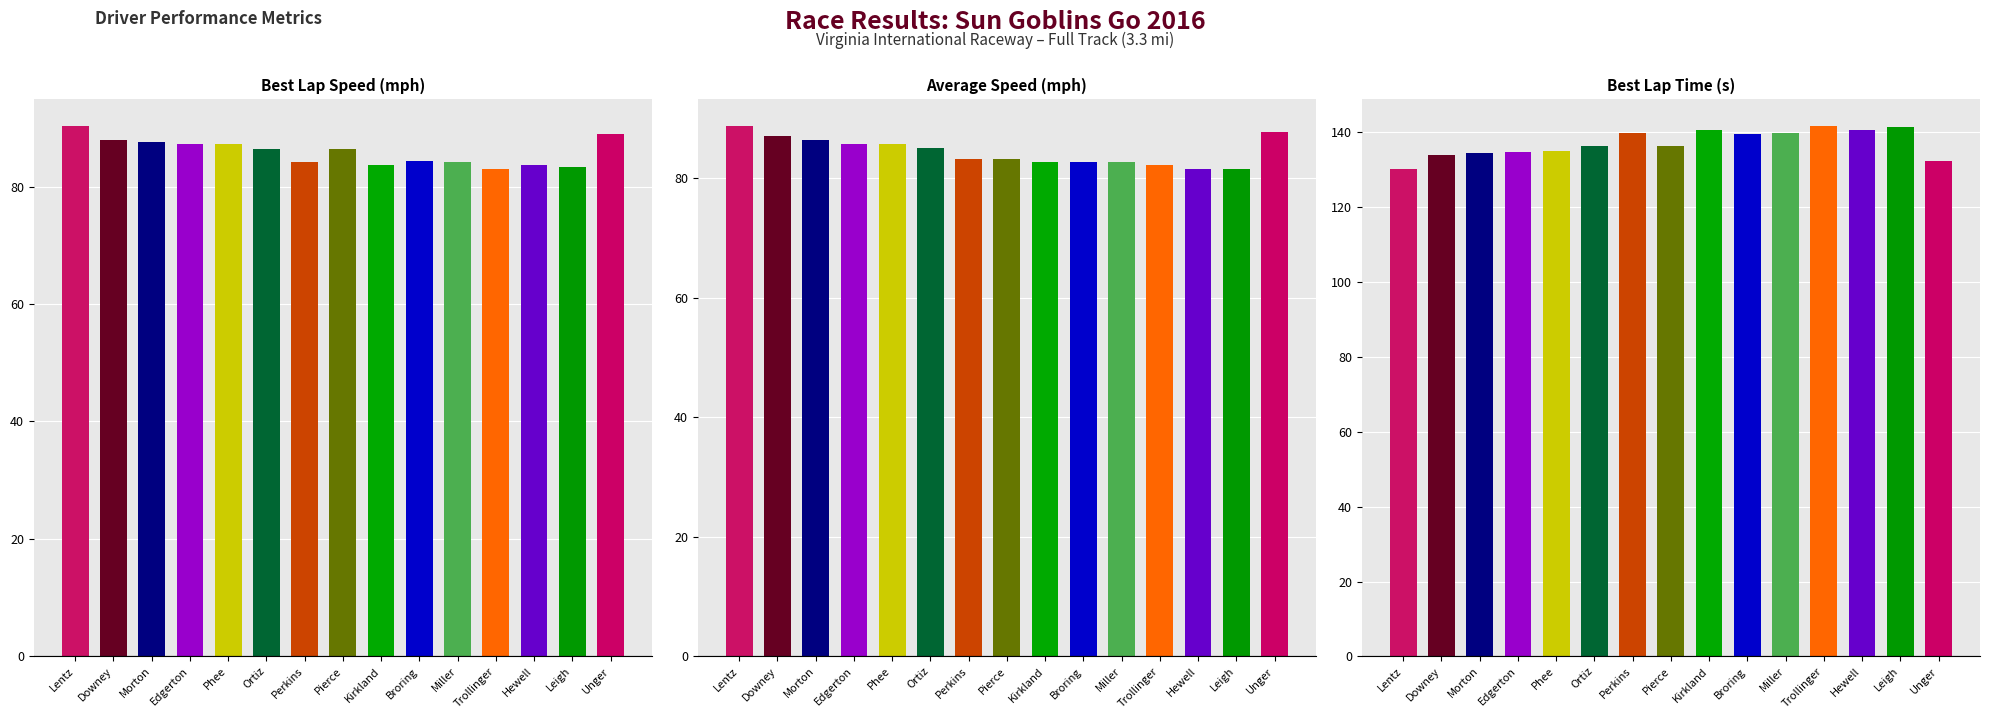

What is the minimum value shown in the chart?

81.5